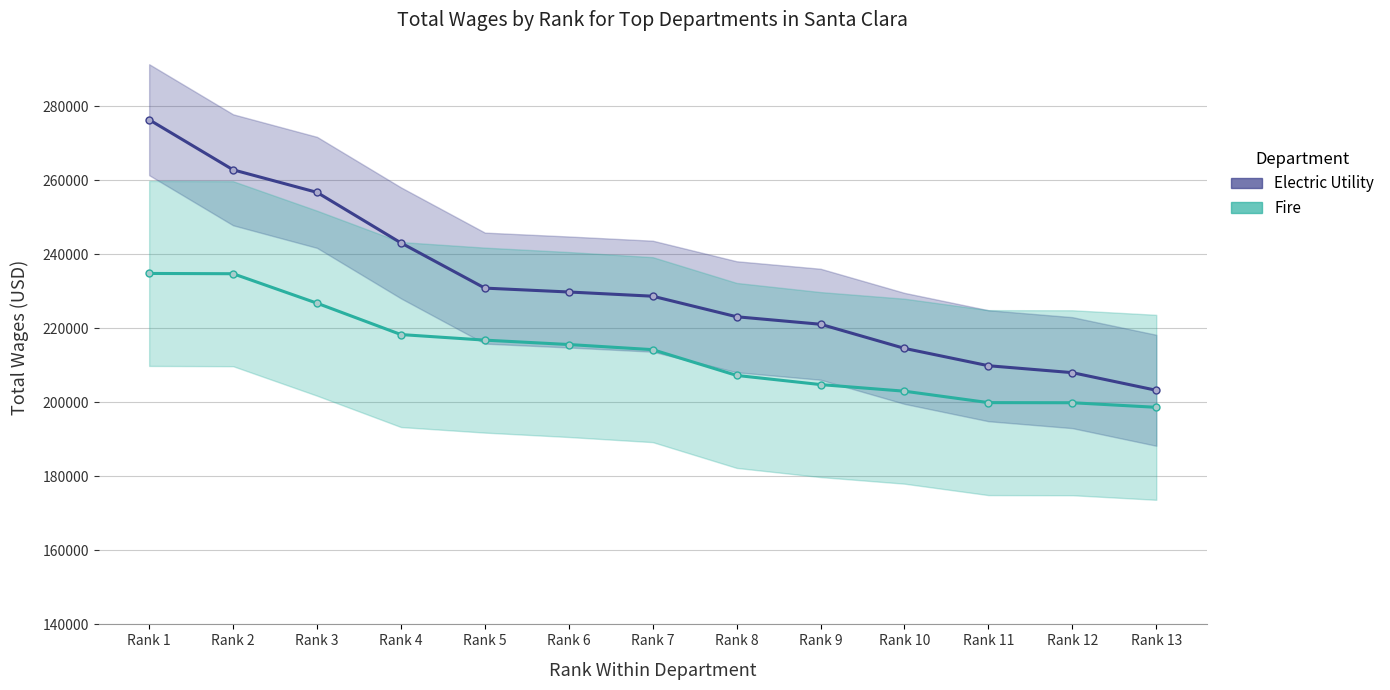

What is the difference between the highest and lowest values at Rank 12?

8135